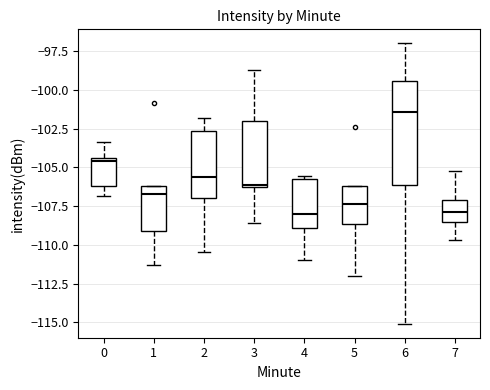

Reading left to right, read every box against the y-axis: the position of its median line, the range the box covers, and the ends of its whiskers. The values are not printed on the chart, so give them approximately, as read against the axis.

0: median -104.5 (just below the box's upper edge), box -106.0 to -104.5, whiskers -107.0 to -103.5
1: median -106.5, box -109.0 to -106.0, whiskers -111.5 to -106.0
2: median -105.5, box -107.0 to -102.5, whiskers -110.5 to -102.0
3: median -106.0, box -106.0 to -102.0, whiskers -108.5 to -98.5
4: median -108.0, box -109.0 to -106.0, whiskers -111.0 to -105.5
5: median -107.5, box -108.5 to -106.0, whiskers -112.0 to -106.0
6: median -101.5, box -106.0 to -99.5, whiskers -115.0 to -97.0
7: median -108.0, box -108.5 to -107.0, whiskers -109.5 to -105.0